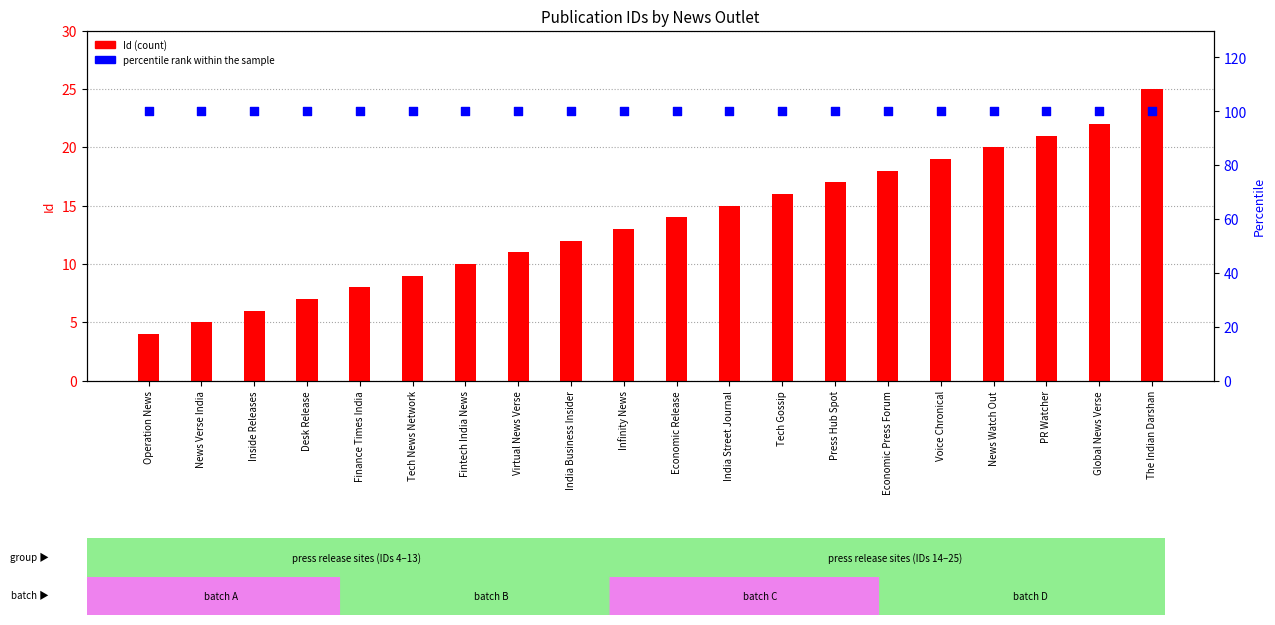

Which series reaches the maximum Y coordinate?

percentile rank within the sample